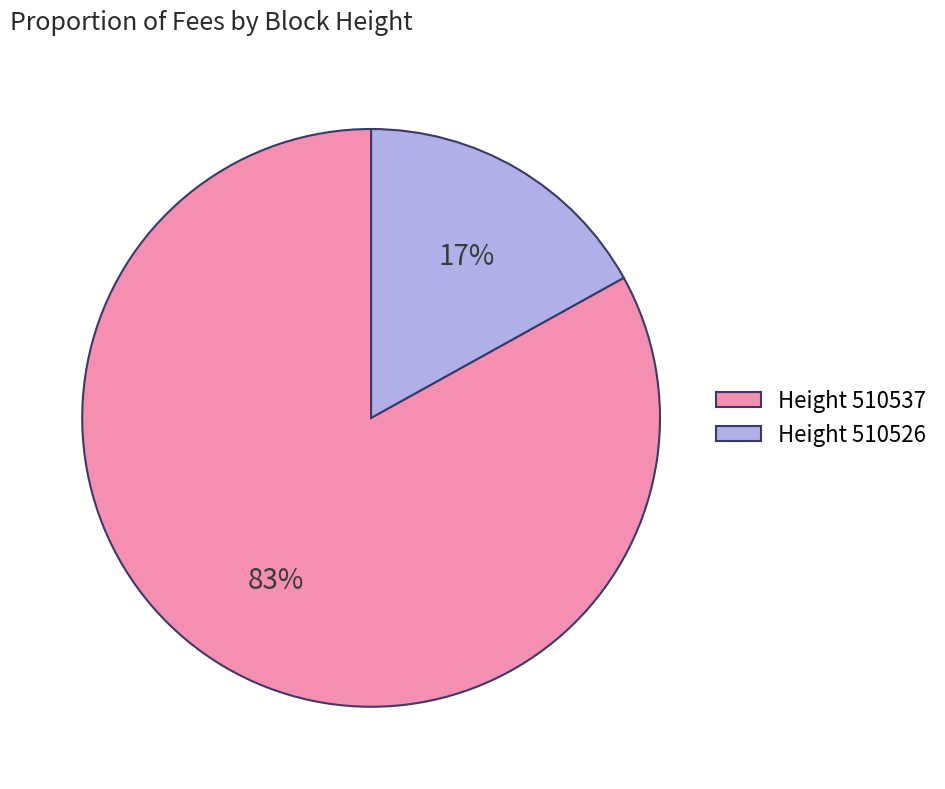

To the nearest percent, what percentage of the pie is Height 510526?

17%